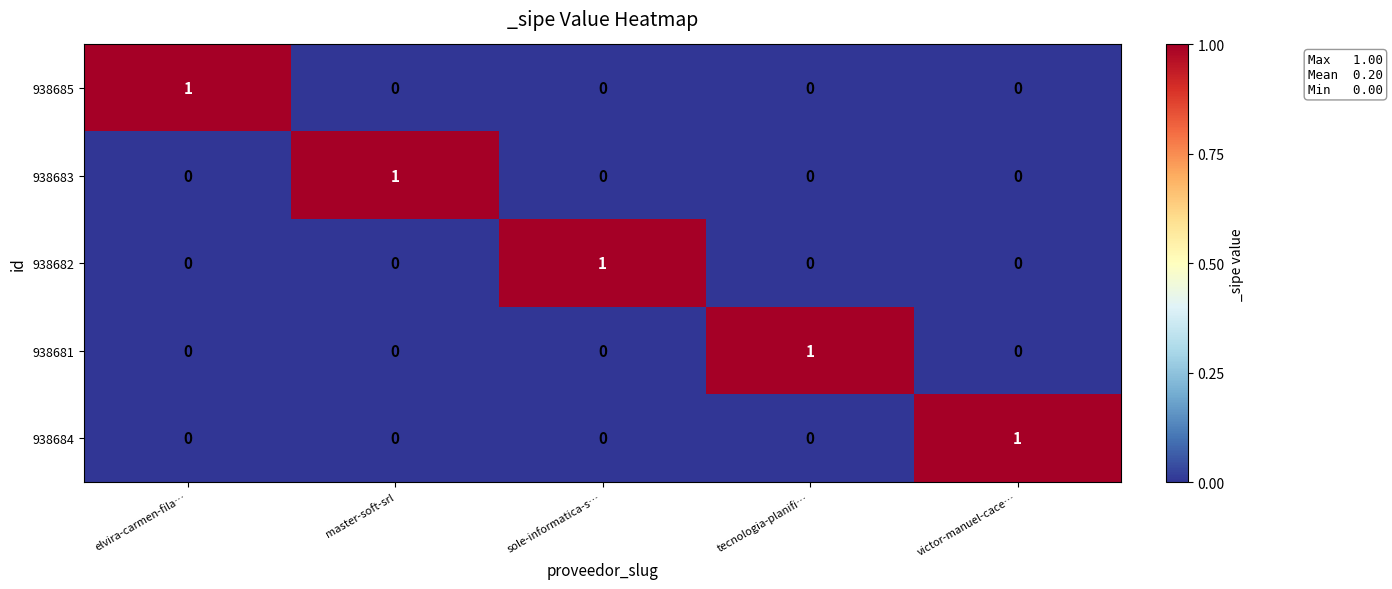

The value of 938684 at sole-informatica-s… is 0. True or false?

True